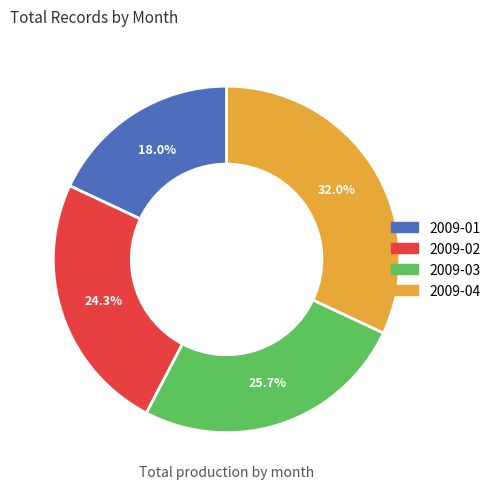

Between 2009-03 and 2009-04, which is larger?

2009-04